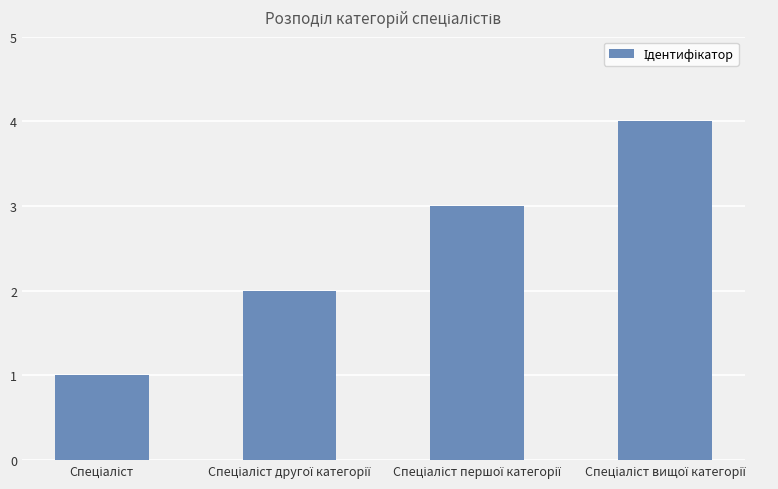

What is the greatest value displayed?

4